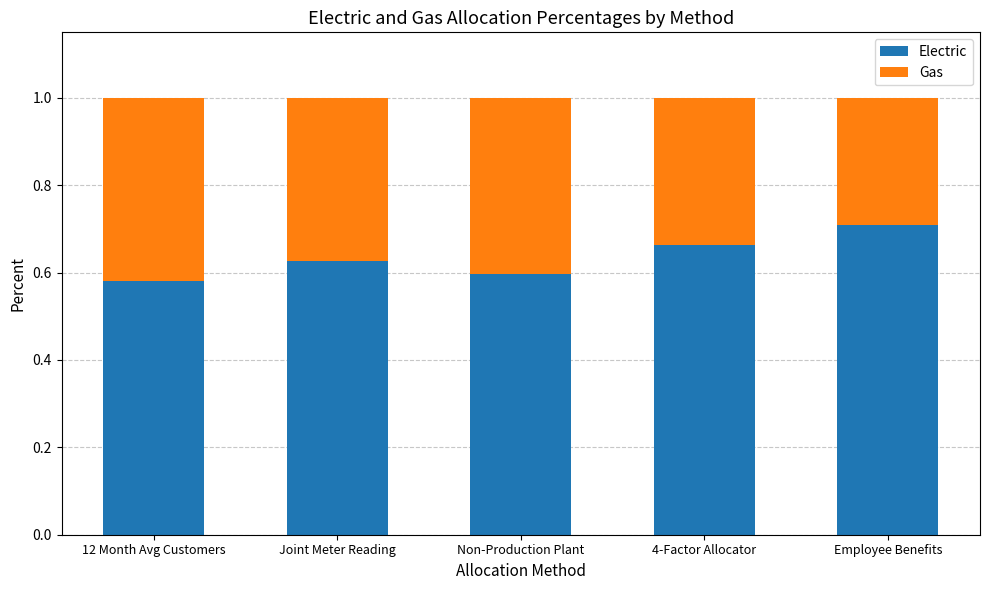

How many Electric values are between 0 and 1?

5